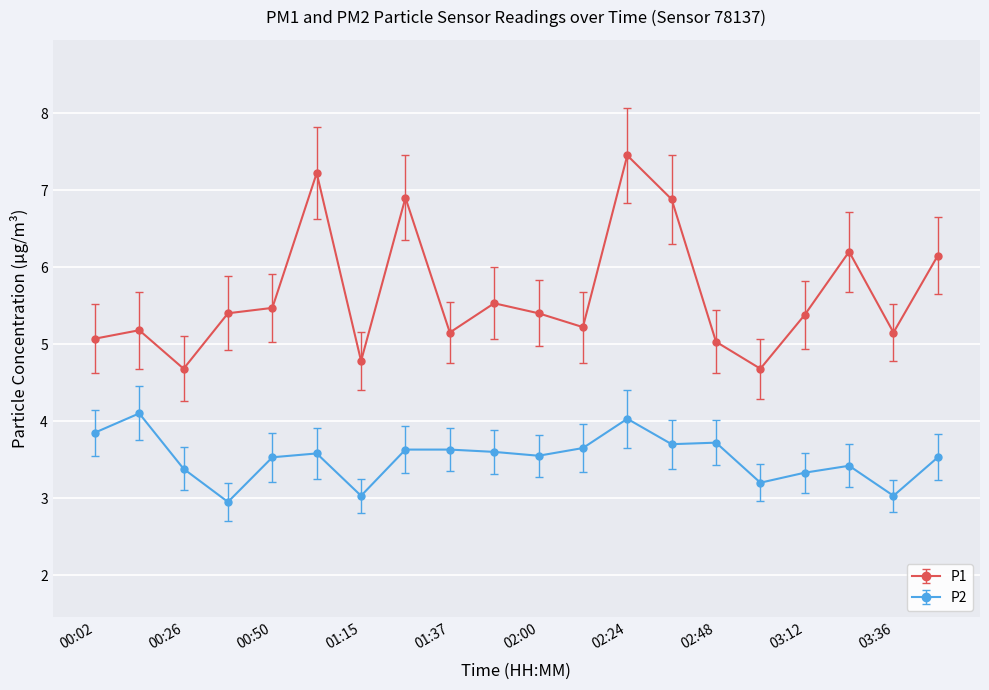

What is the smallest value displayed?

3.0